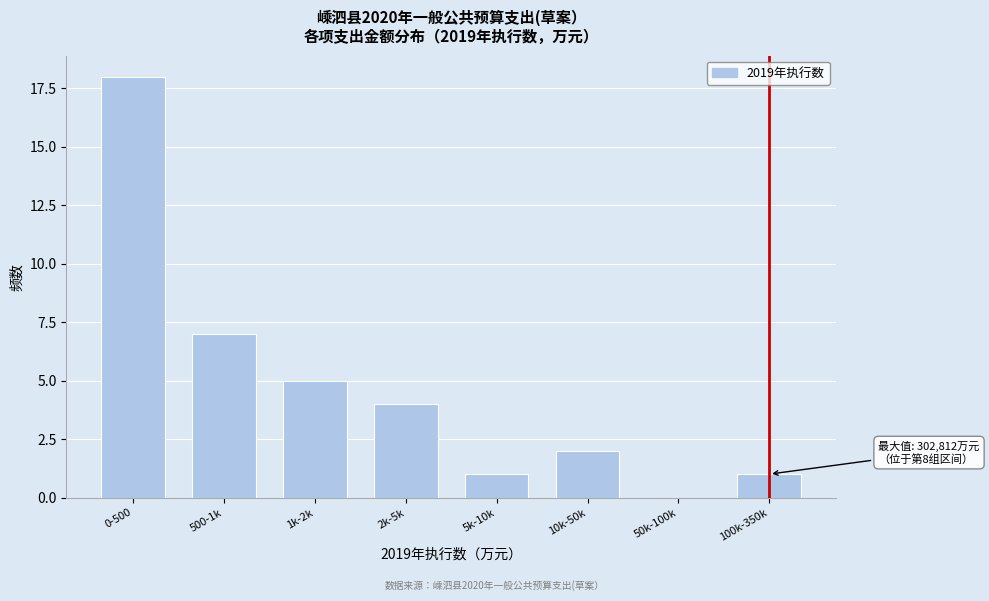

Reading left to right, extract all data points from this chart.

0-500=18	500-1k=7	1k-2k=5	2k-5k=4	5k-10k=1	10k-50k=2	50k-100k=0	100k-350k=1